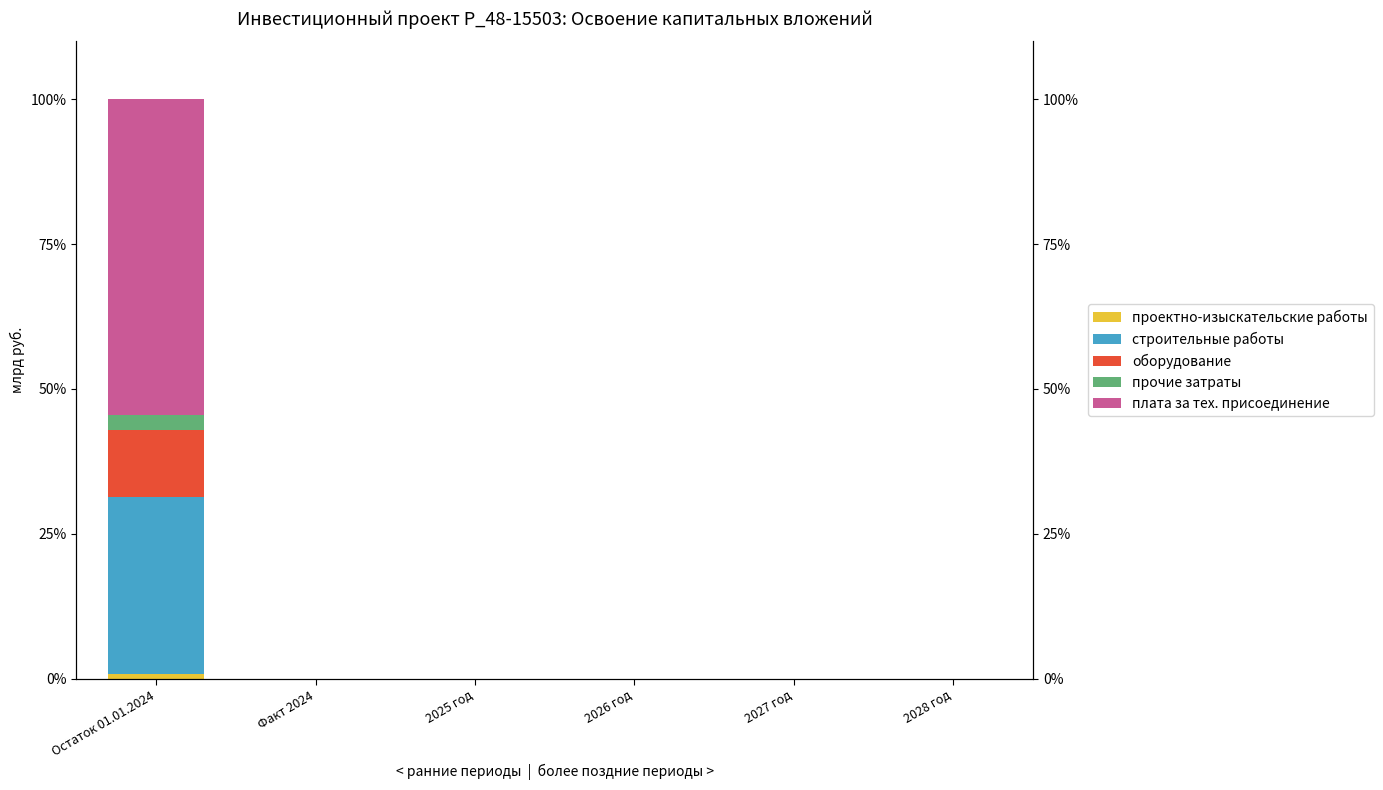

How many distinct data groups are displayed?

5